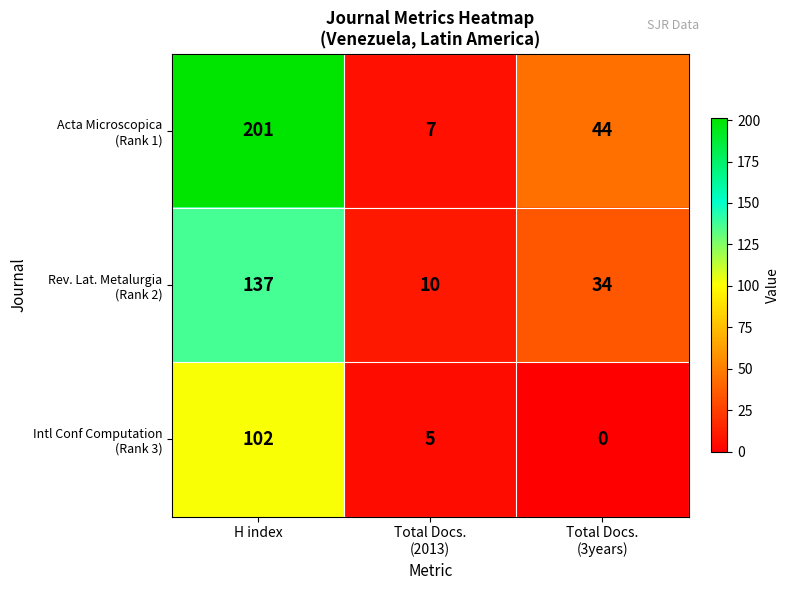

Which label corresponds to the largest value in the chart?

H index